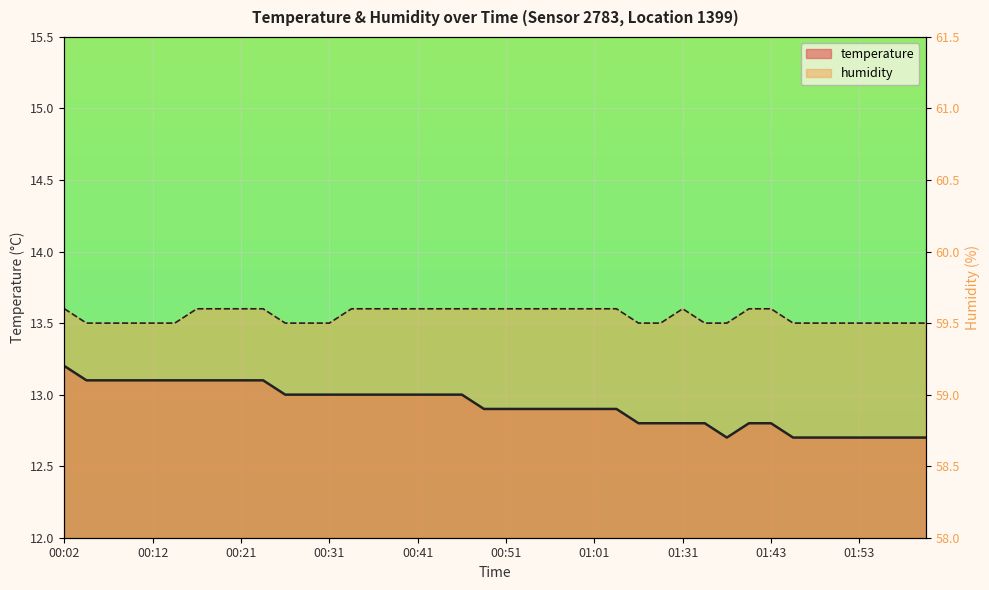

Which label corresponds to the smallest value in the chart?

01:38